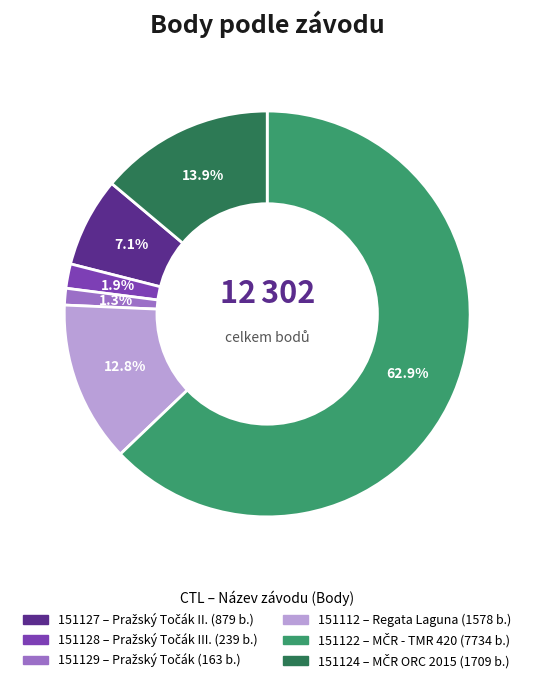

To the nearest percent, what is the difference between the largest and smallest slice percentages?

62%